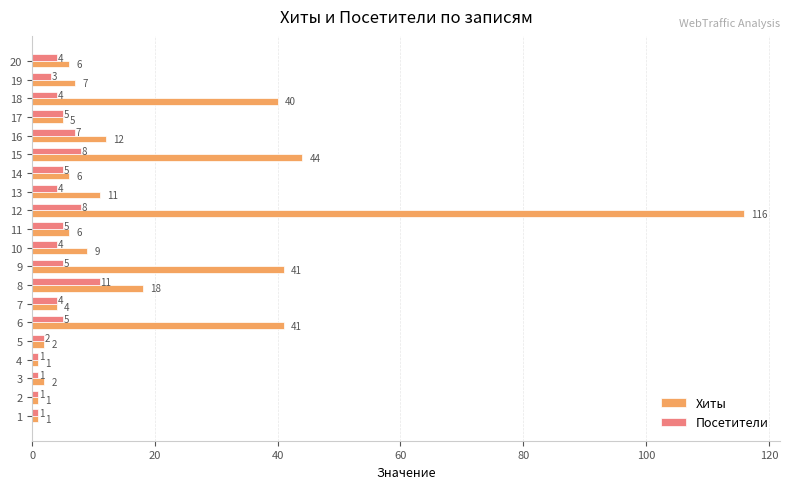

What is the total value across all series at 8?

29